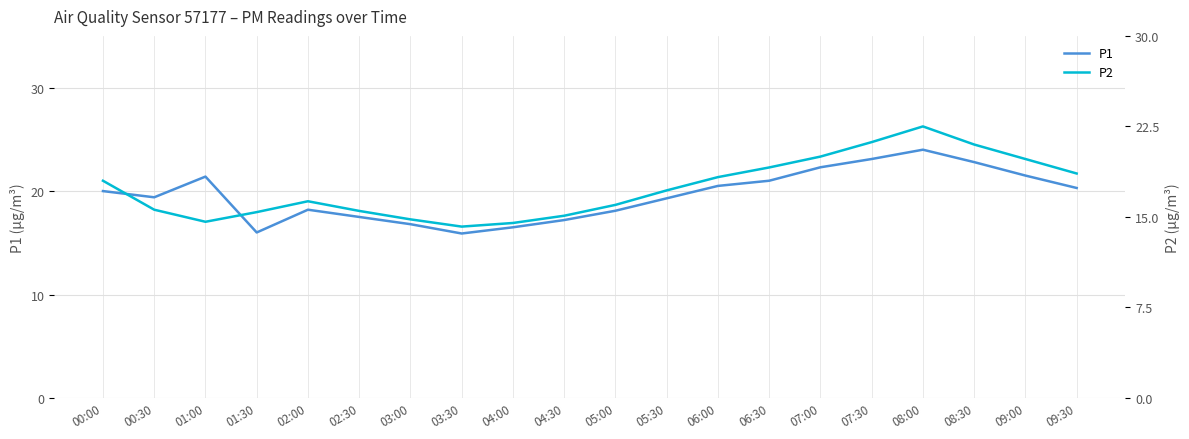

Where is the first local minimum for P2?

01:00